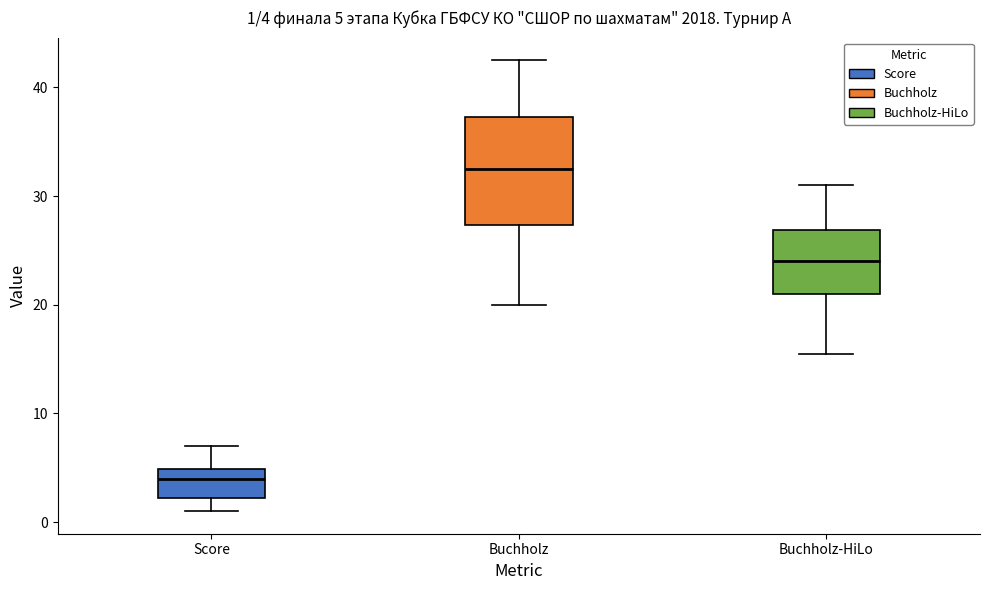

Which box's median line is the highest?

Buchholz